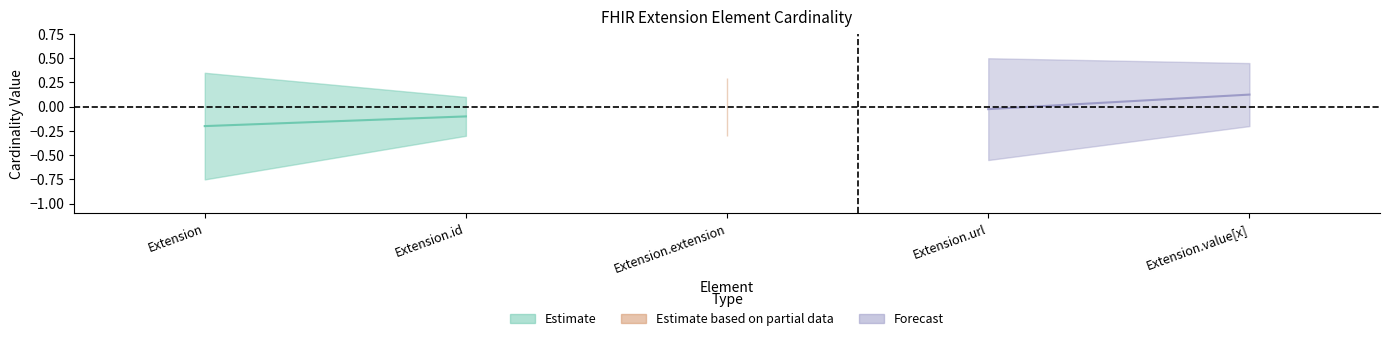

What position from the left is Extension.value[x]?

5